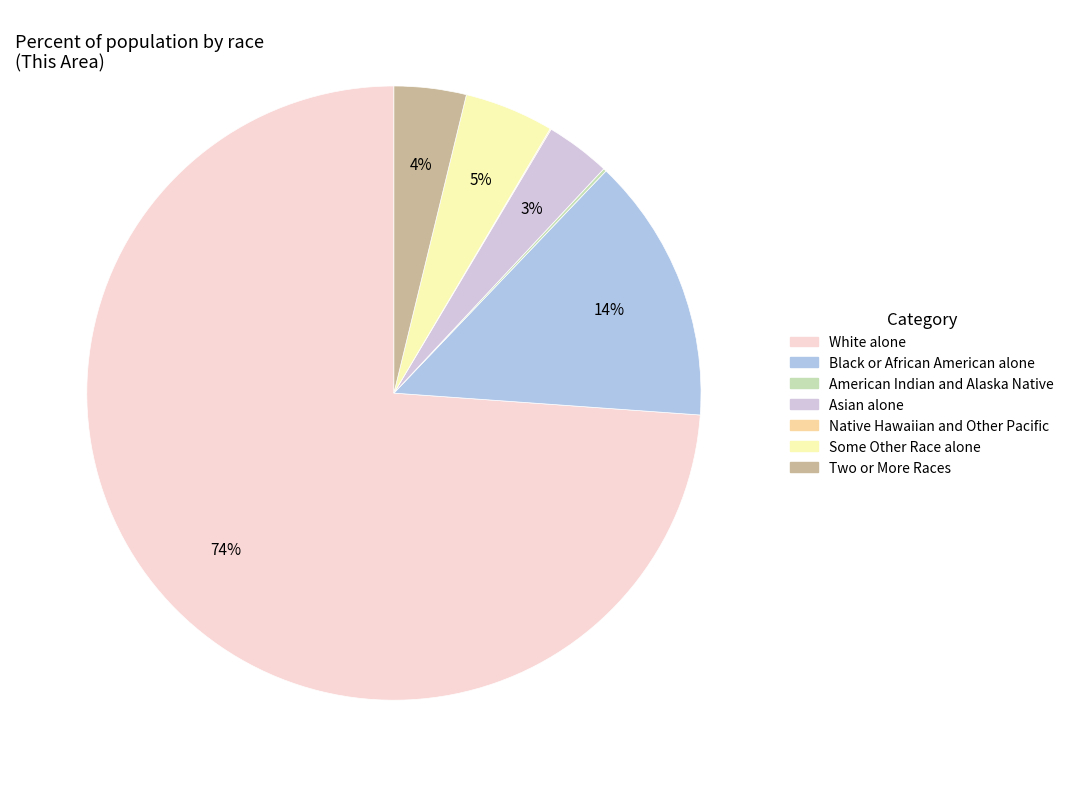

Is Black or African American alone the majority of the pie?

No